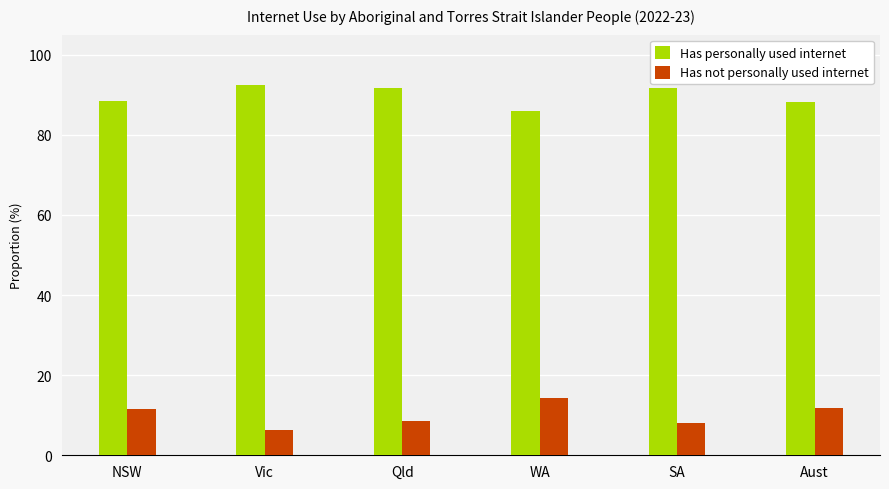

What is the sum of all Has not personally used internet values?

60.2